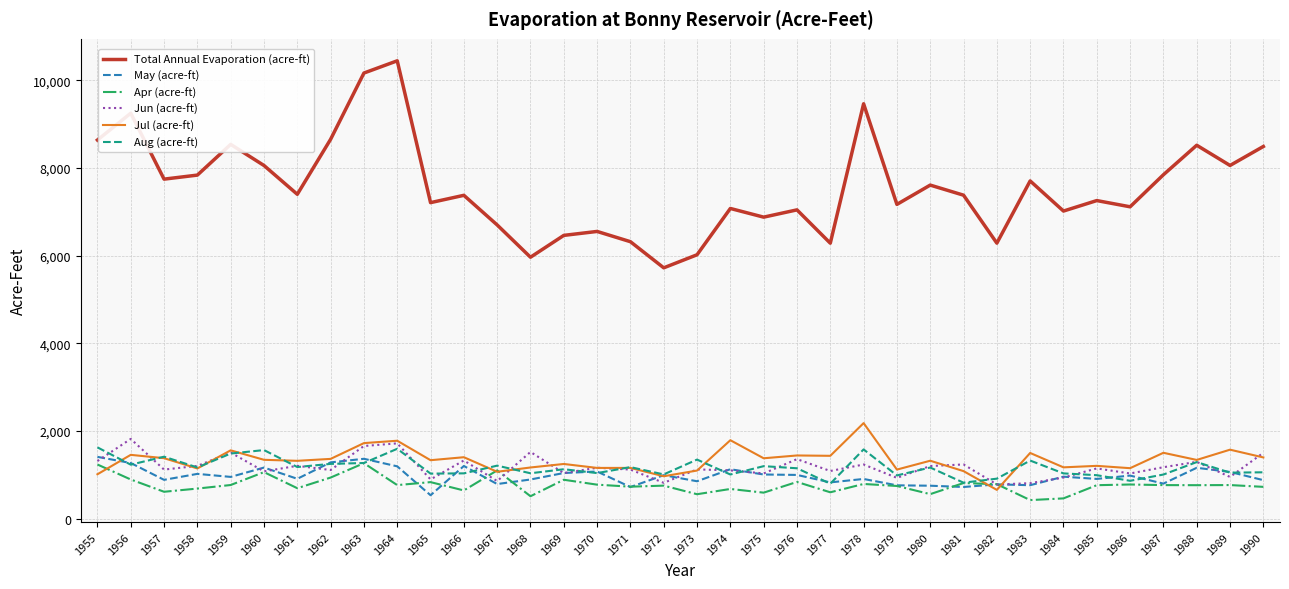

True or false: Total Annual Evaporation (acre-ft) and Apr (acre-ft) cross at least once.

False